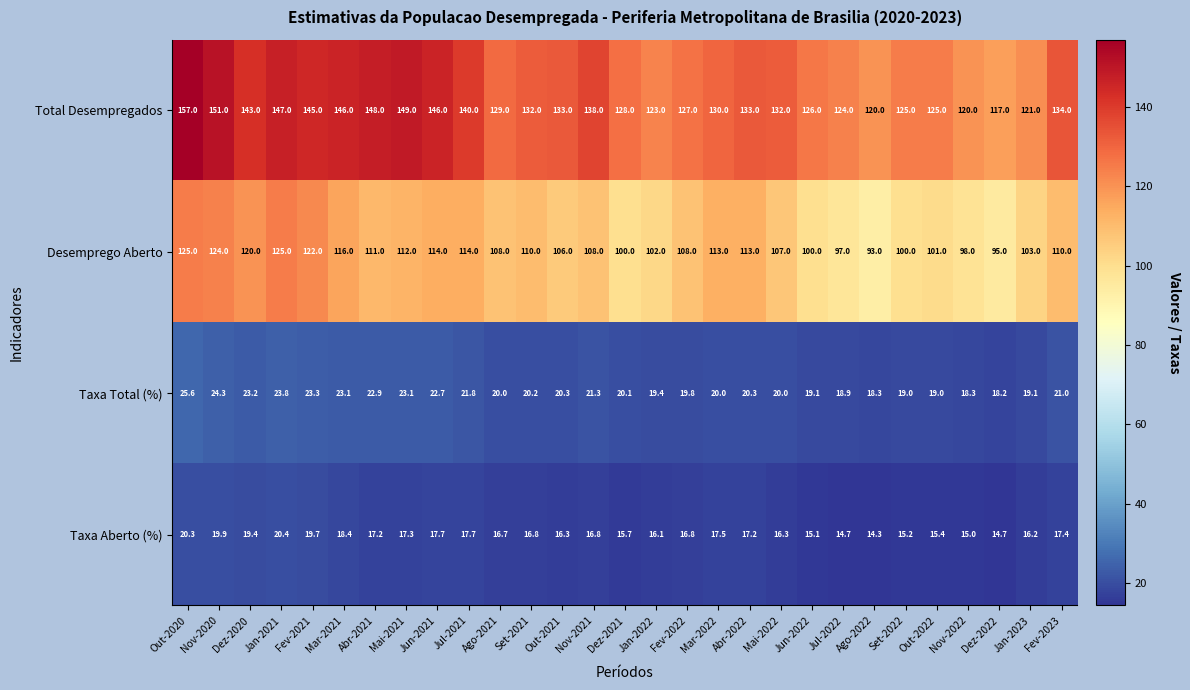

What is the spread (max minus min) of values at Fev-2023?

116.6